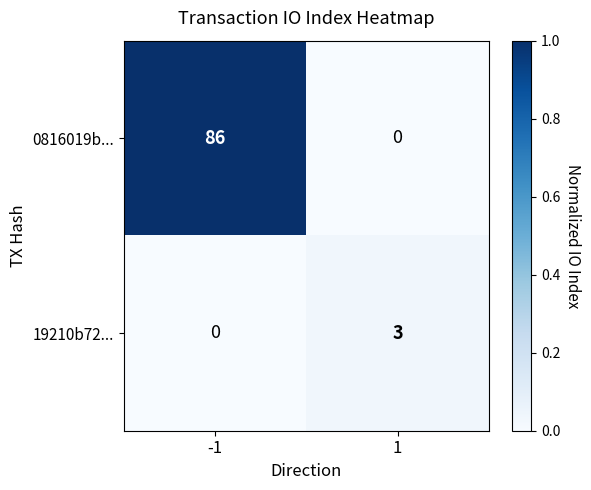

The value of 19210b72... at 1 is 1. True or false?

False